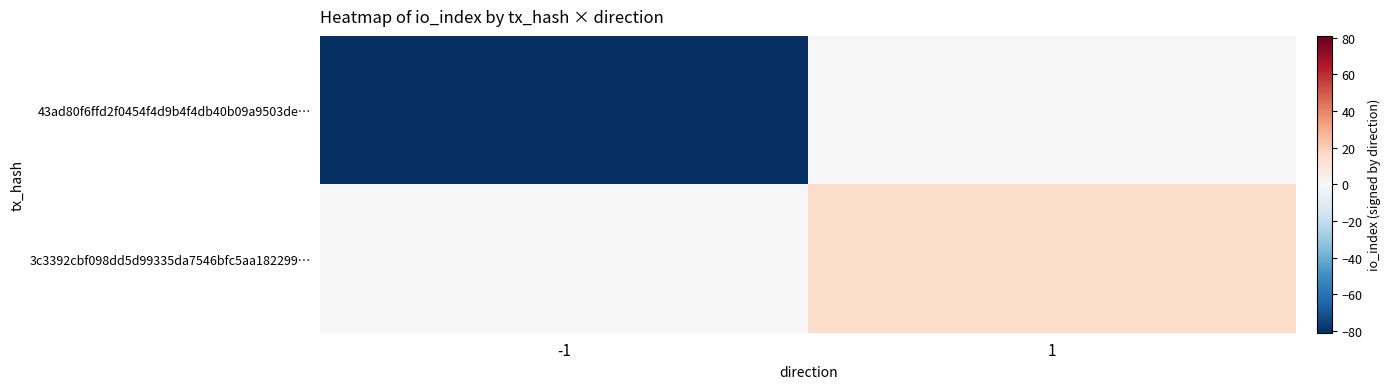

Which has a higher value, 1 or -1?

1